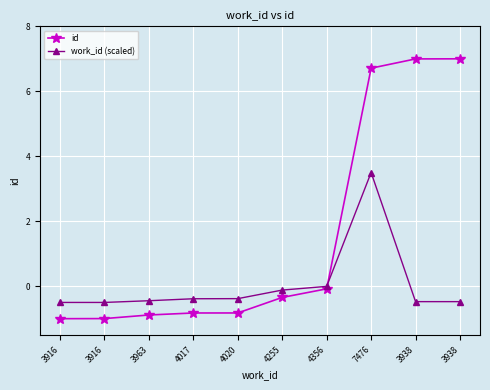

What is the difference between the work_id (scaled) values at 4255 and 4017?

0.3